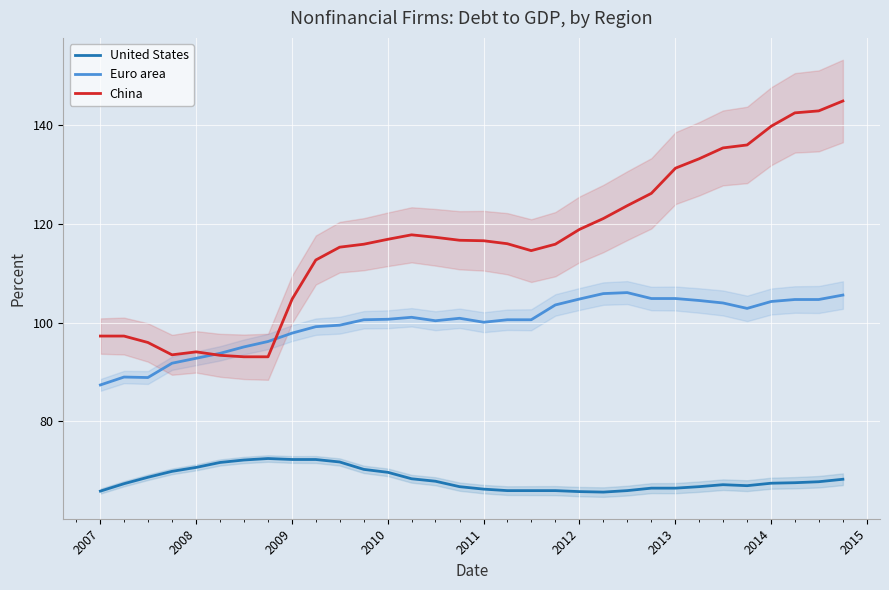

What is the highest value of the China series?

144.9